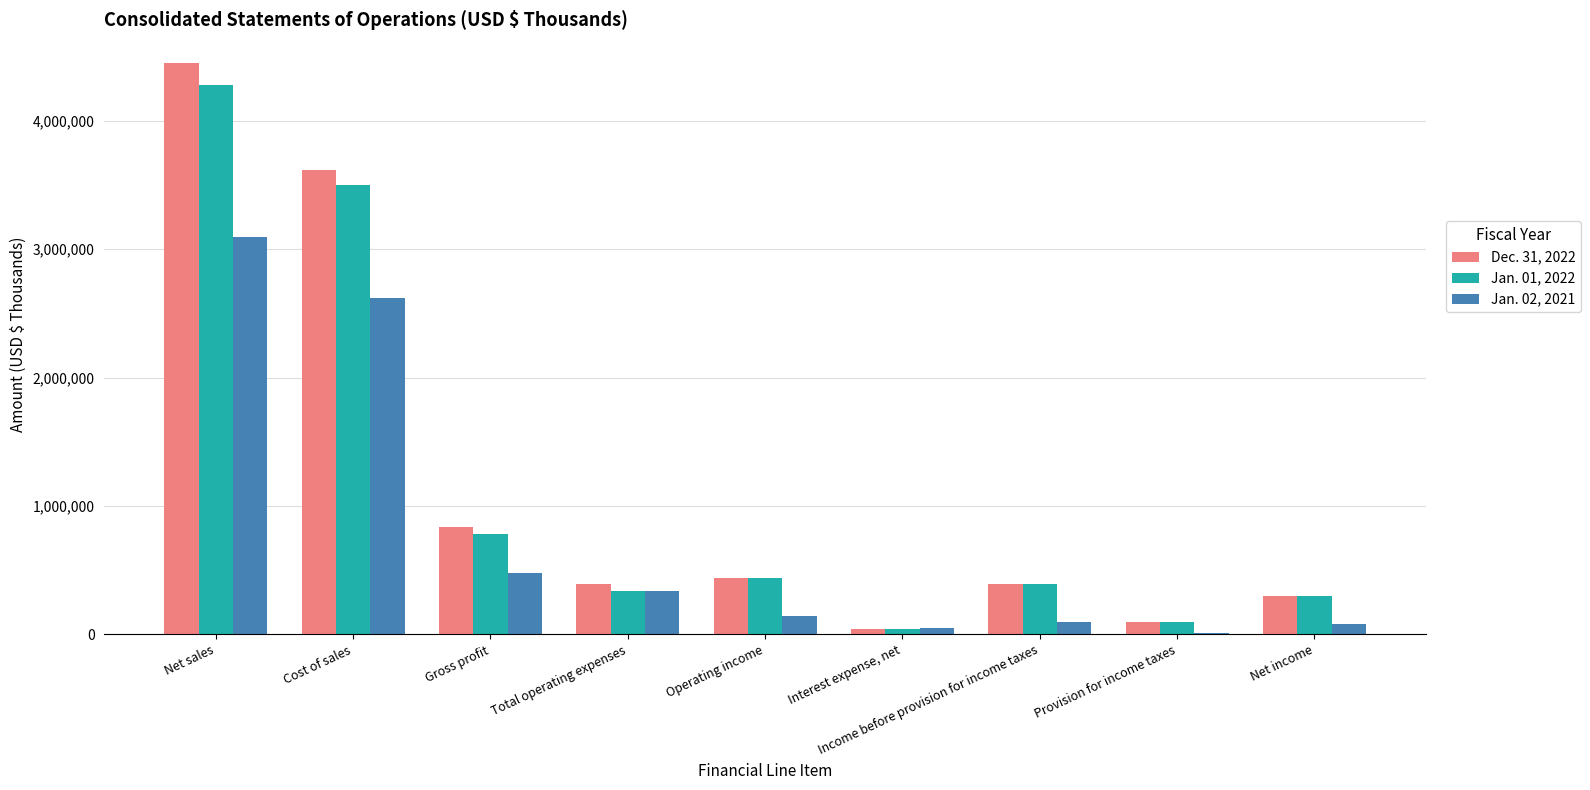

Rank the series by their maximum value, from lowest to highest.

Jan. 02, 2021, Jan. 01, 2022, Dec. 31, 2022